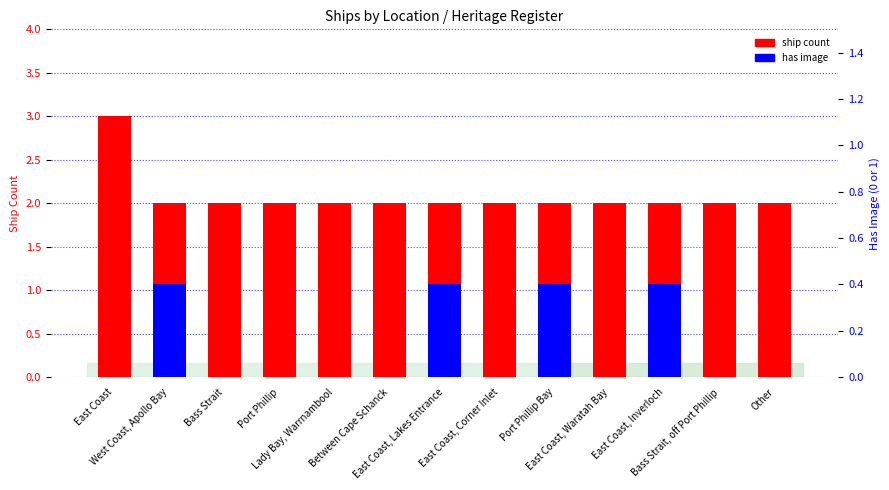

True or false: has image has a value of 0.6 at East Coast, Lakes Entrance.

False